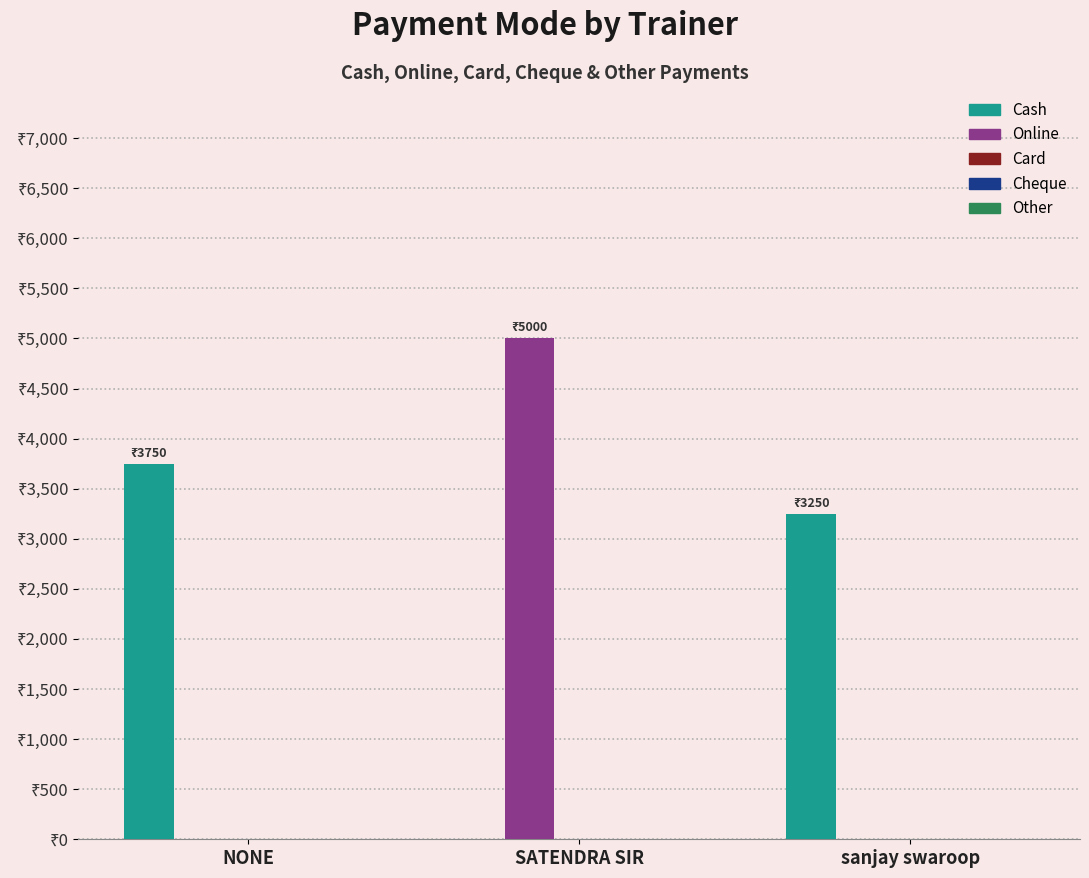

Which series changed the most between NONE and SATENDRA SIR?

Online